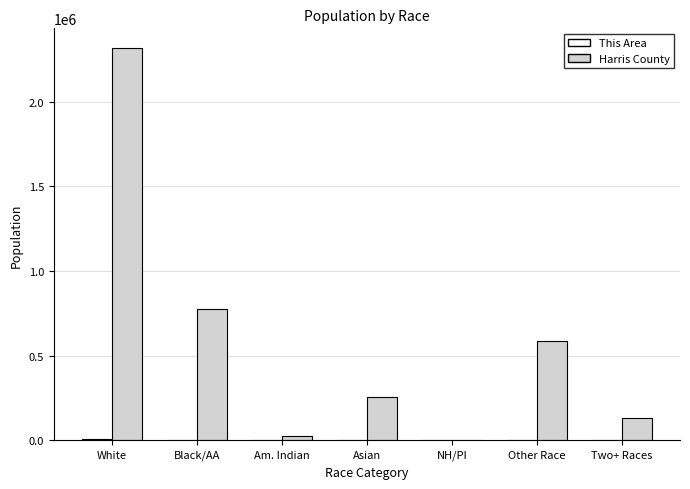

What is the sum of all Harris County values?

4092459